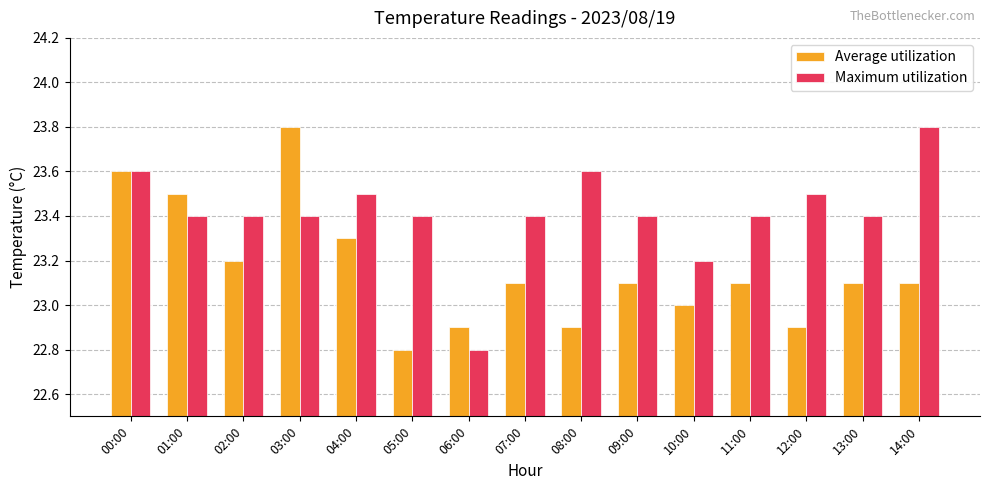

What is the total value across all series at 09:00?

46.5